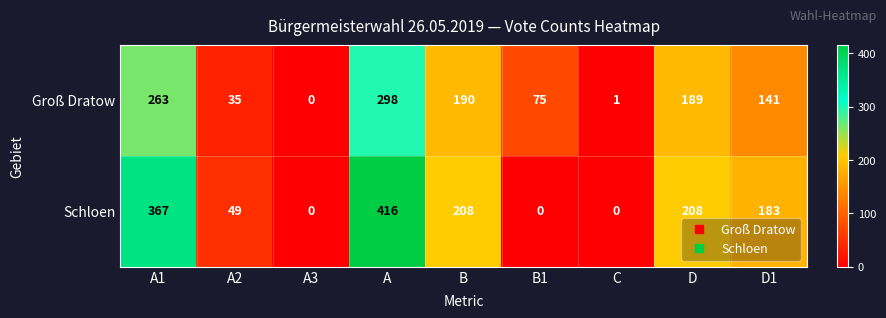

Reading left to right, extract all data points from this chart.

Groß Dratow: 263	35	0	298	190	75	1	189	141
Schloen: 367	49	0	416	208	0	0	208	183